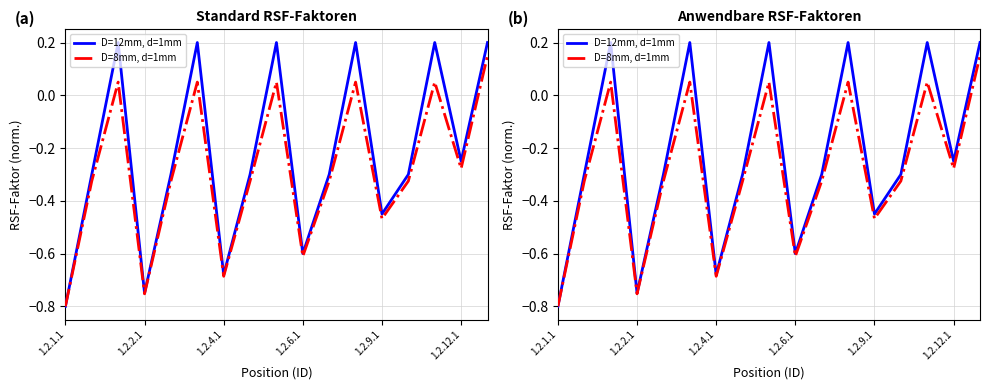

What is the sum of all D=12mm, d=1mm values?

-3.8